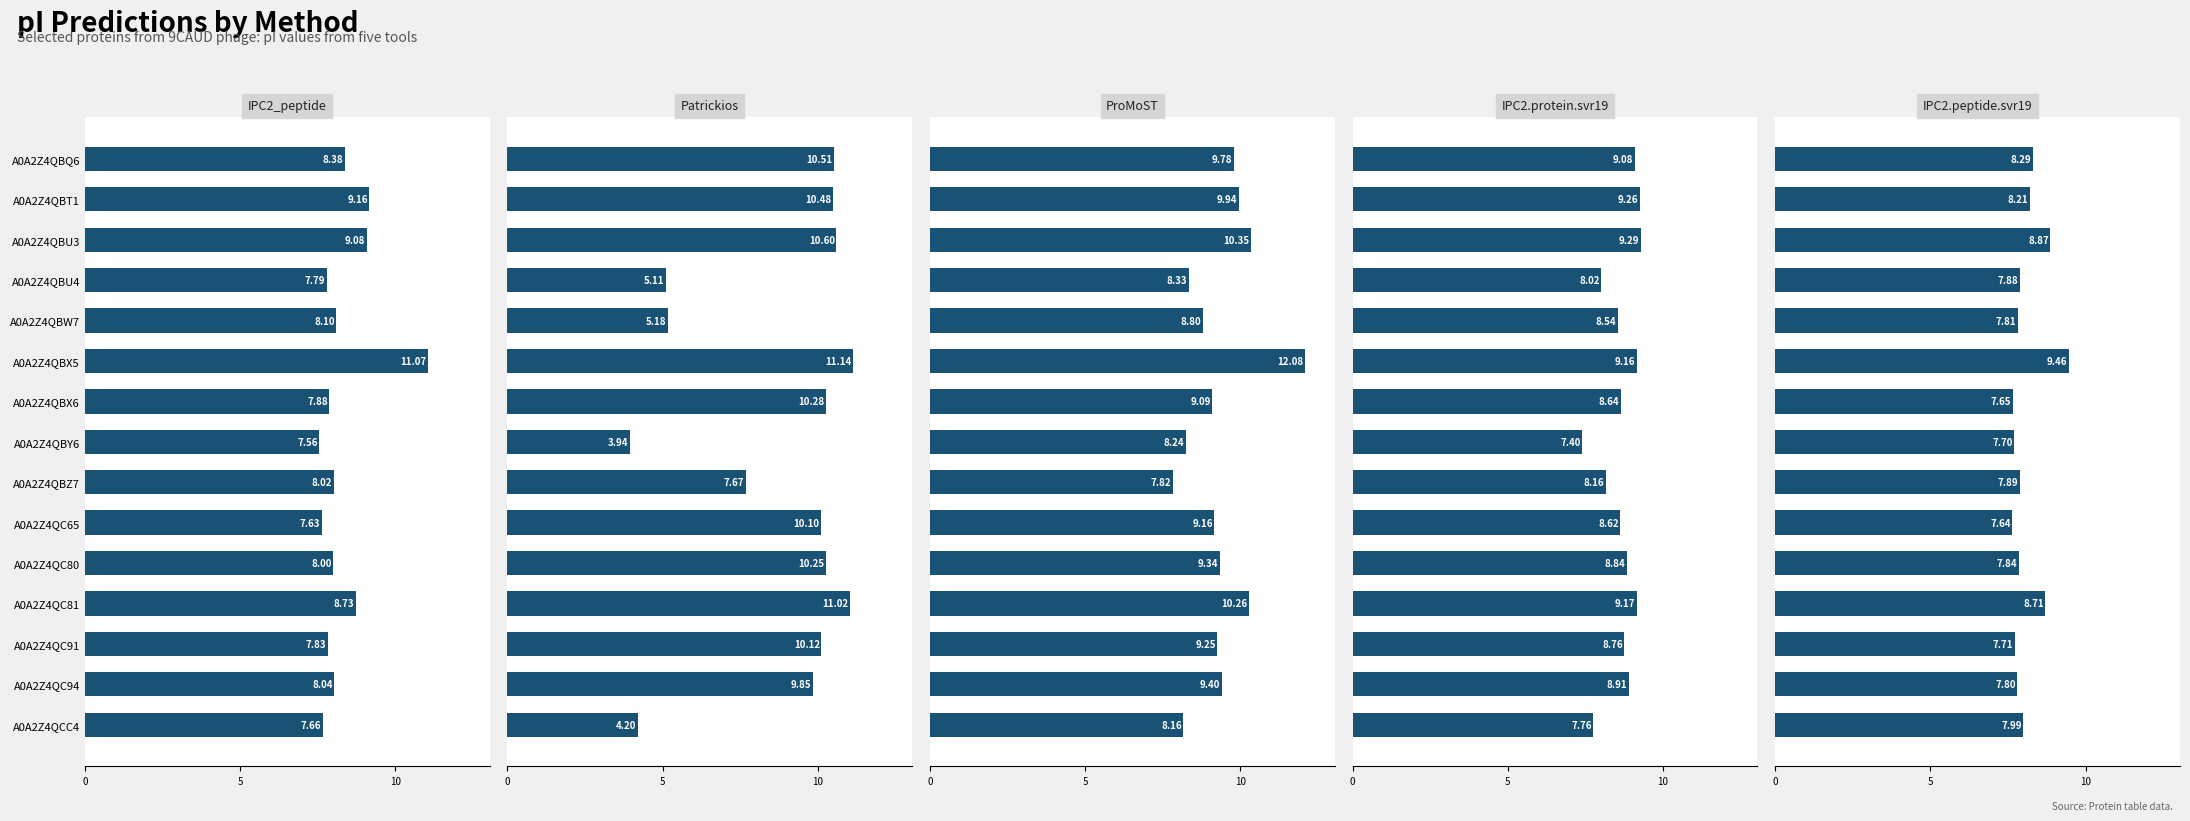

At how many categories does at least one series exceed 11?

2